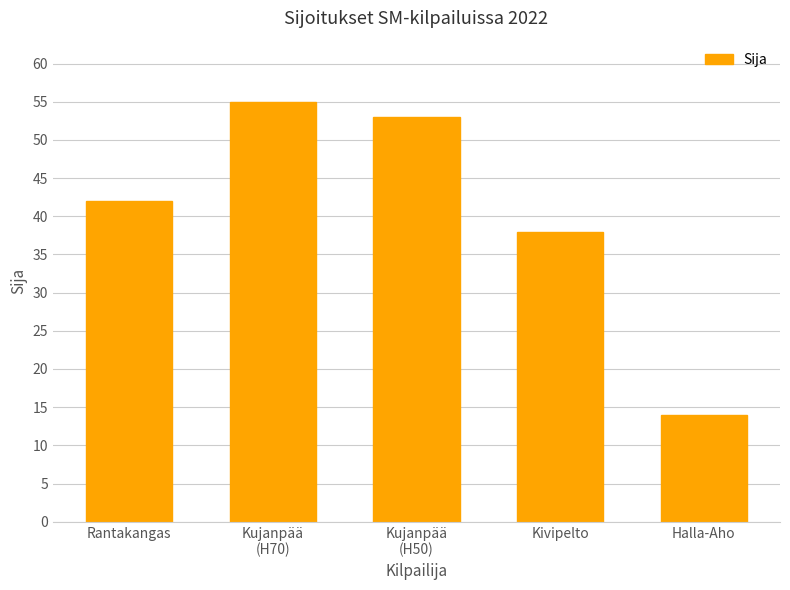

What is the greatest value displayed?

55